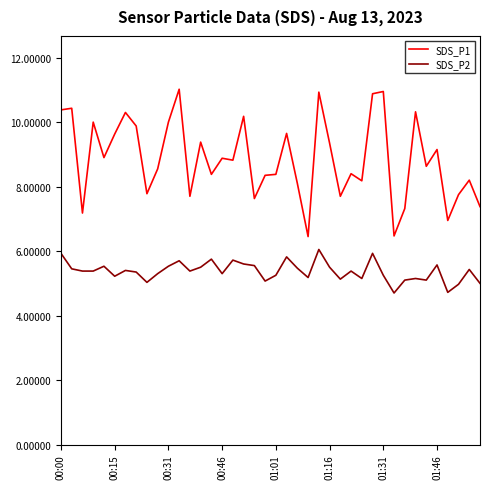

True or false: SDS_P1 and SDS_P2 intersect in this chart.

False